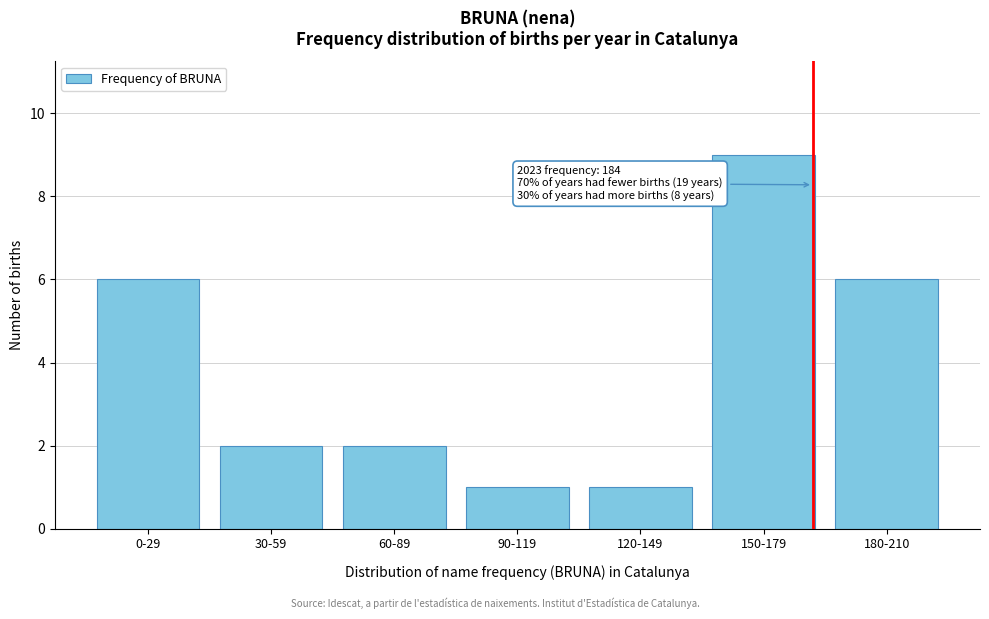

Reading left to right, list all the values displayed in this chart.

0-29=6	30-59=2	60-89=2	90-119=1	120-149=1	150-179=9	180-210=6